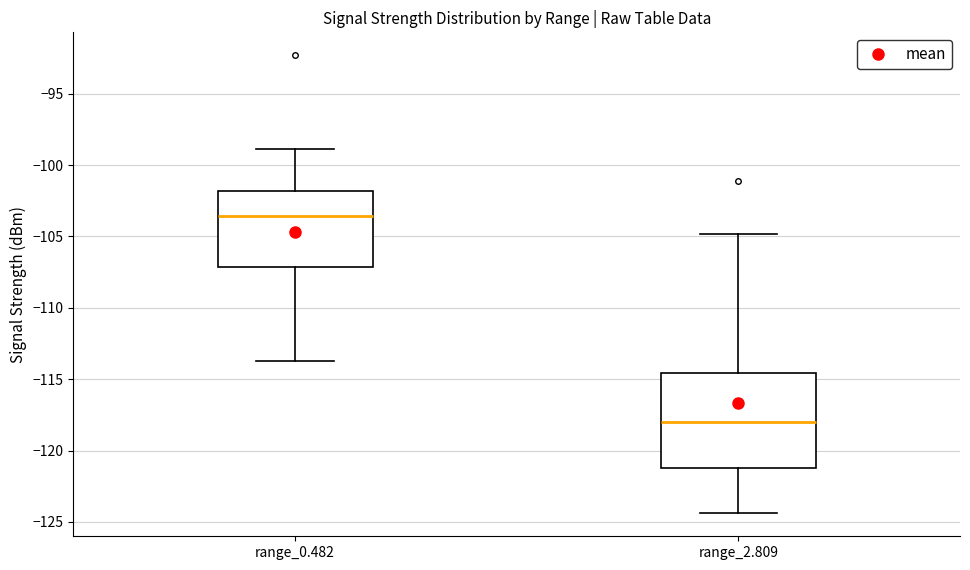

Which box has the highest median line?

range_0.482